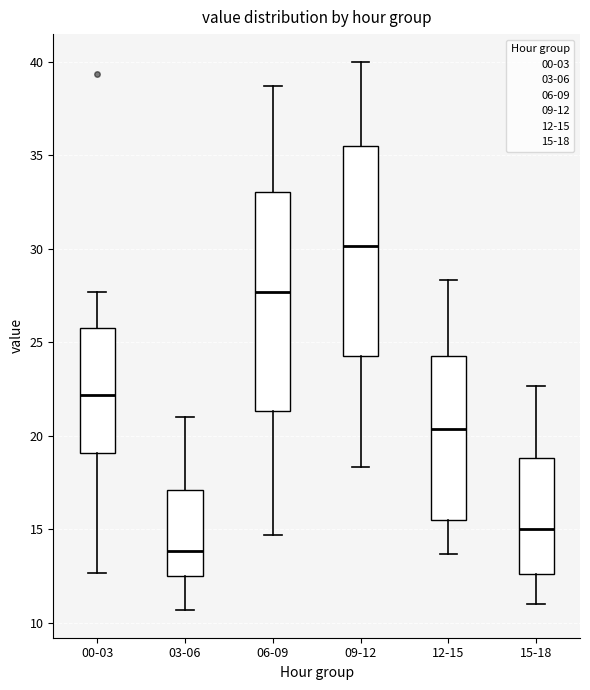

Reading left to right, transcribe this box plot: for each box, give where its median line is, the range the box spans, and where its two whiskers end, as read against the y-axis. The values are not printed on the chart, so give them approximately, as read against the axis.

00-03: median 22.0, box 19.0 to 25.5, whiskers 12.5 to 27.5
03-06: median 14.0, box 12.5 to 17.0, whiskers 10.5 to 21.0
06-09: median 27.5, box 21.5 to 33.0, whiskers 14.5 to 38.5
09-12: median 30.0, box 24.5 to 35.5, whiskers 18.5 to 40.0
12-15: median 20.5, box 15.5 to 24.5, whiskers 13.5 to 28.5
15-18: median 15.0, box 12.5 to 19.0, whiskers 11.0 to 22.5